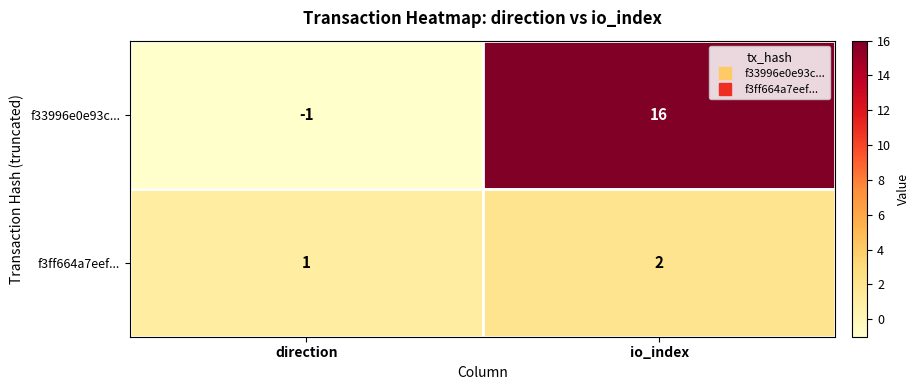

What is the sum of the f33996e0e93c... values at io_index and direction?

15